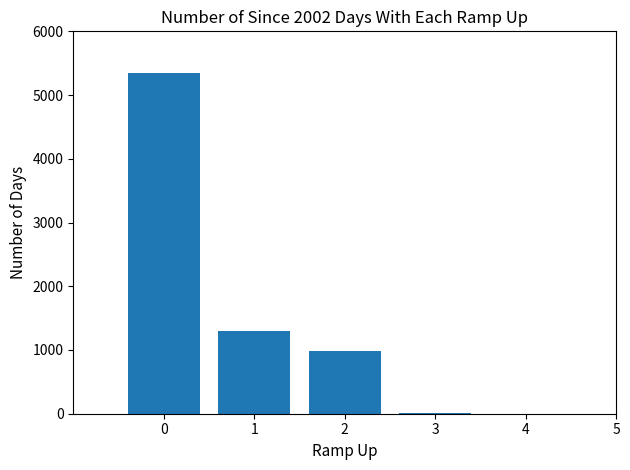

What is the change in value from 1 to 2?

-315